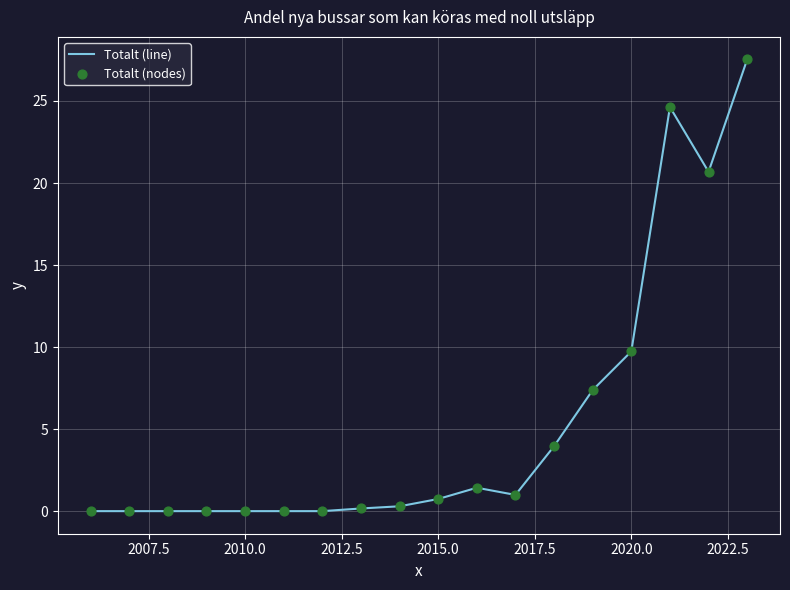

What is the difference between the maximum and minimum values?

27.5